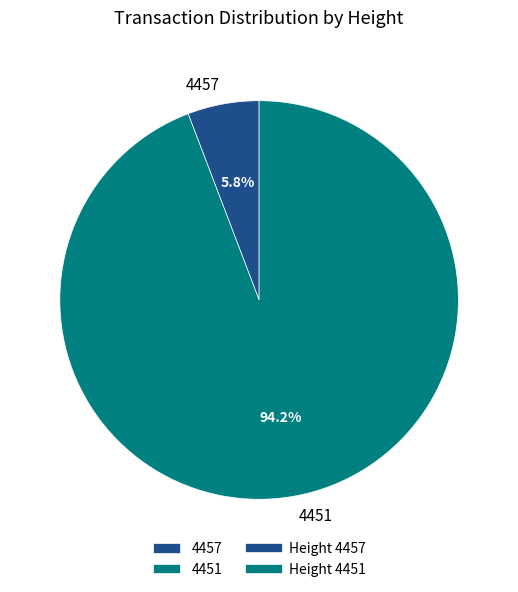

The 4457 slice represents 1% of the pie. True or false?

False